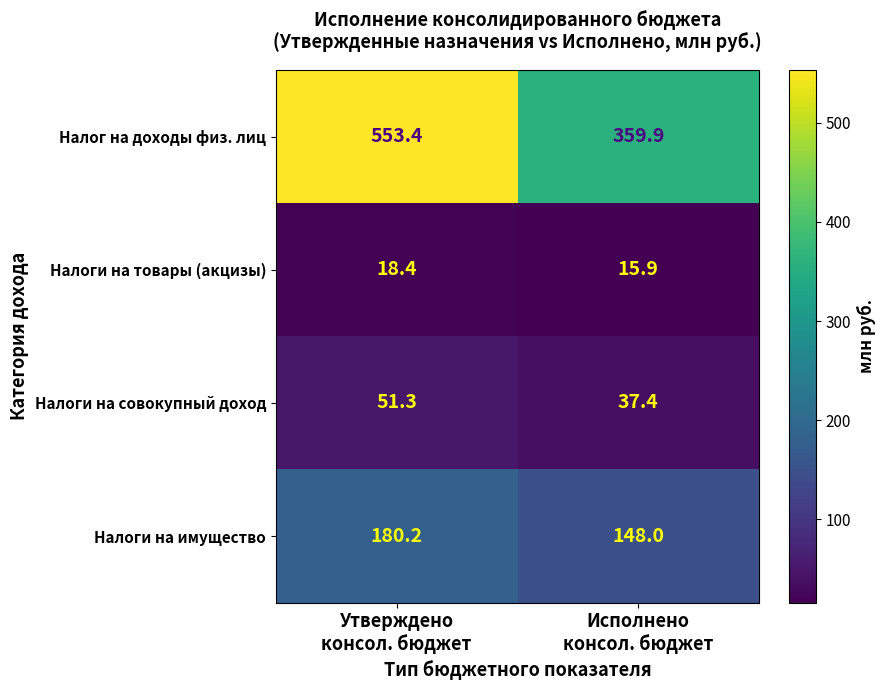

What is the maximum value shown in the chart?

553.4